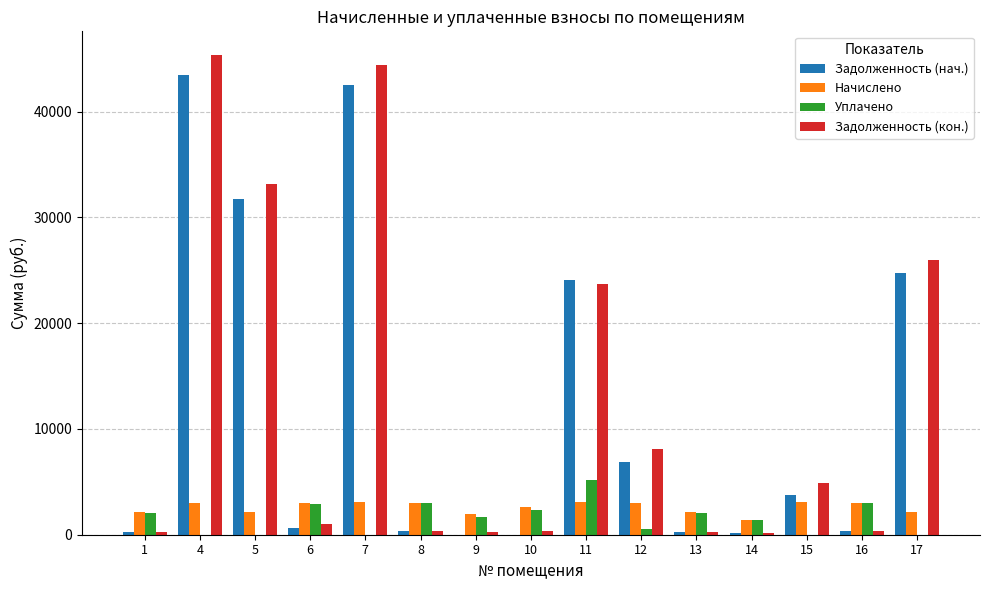

At which label does Уплачено reach its peak?

11